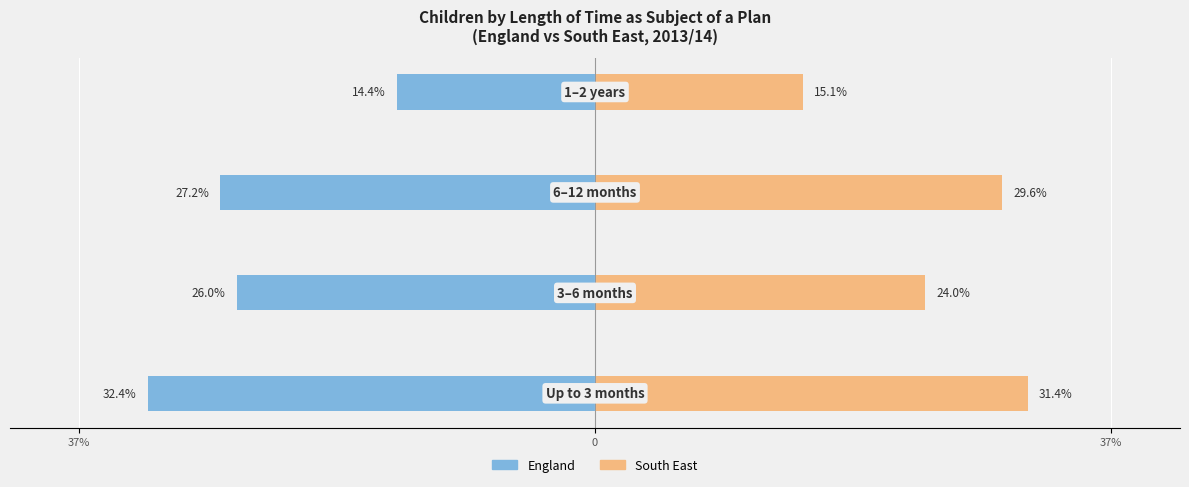

How many distinct data groups are displayed?

2